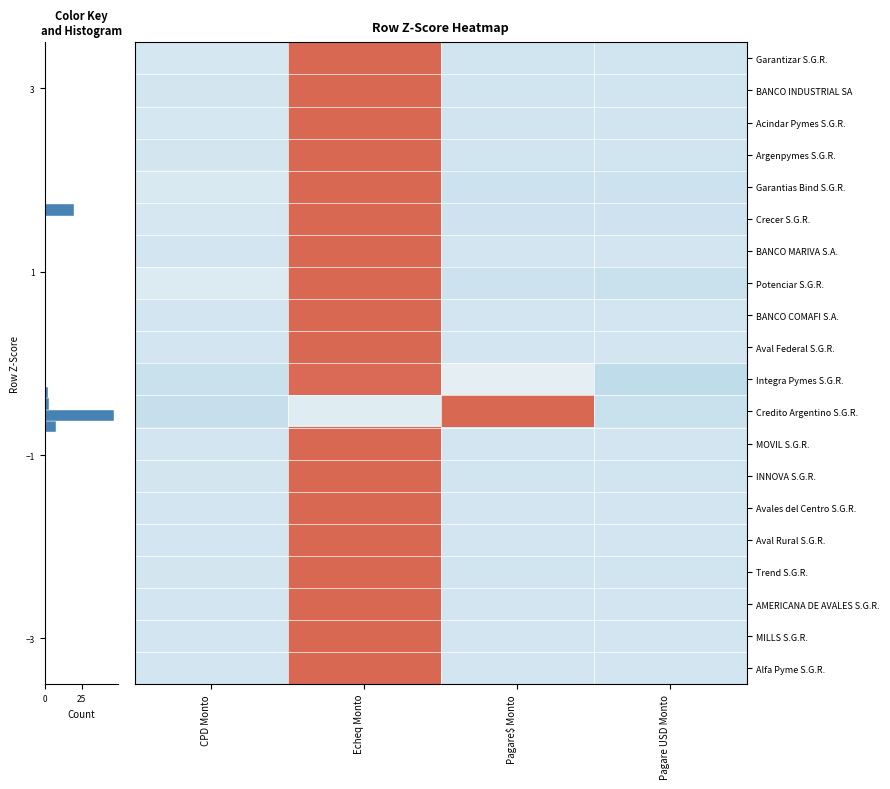

Is it true that Acindar Pymes S.G.R. equals 0.4 at Echeq Monto?

False